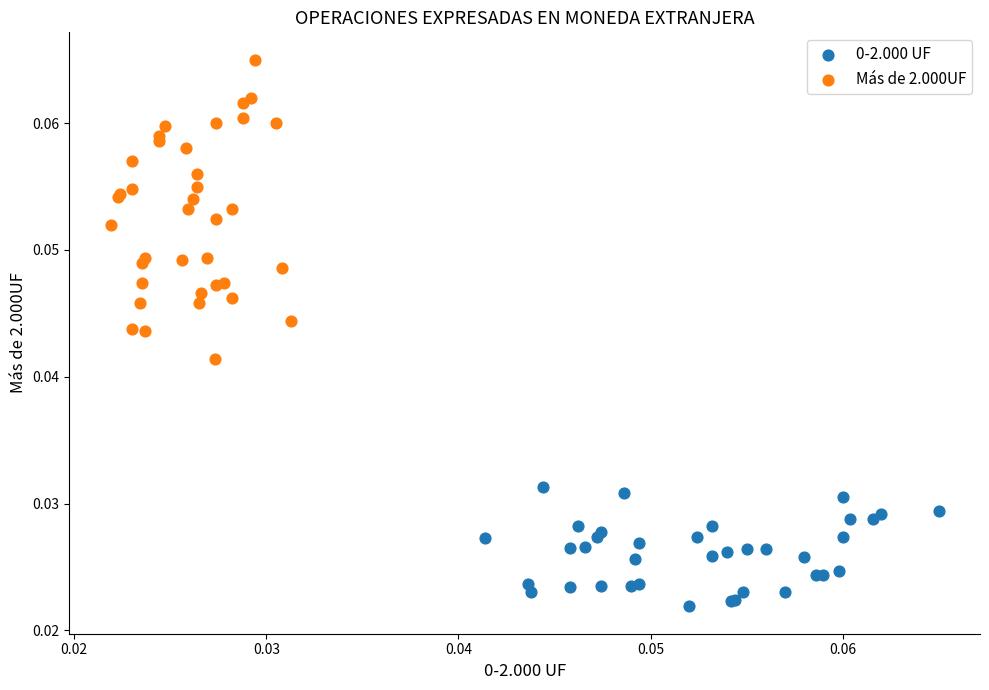

Which series contains the highest Y value?

Más de 2.000UF